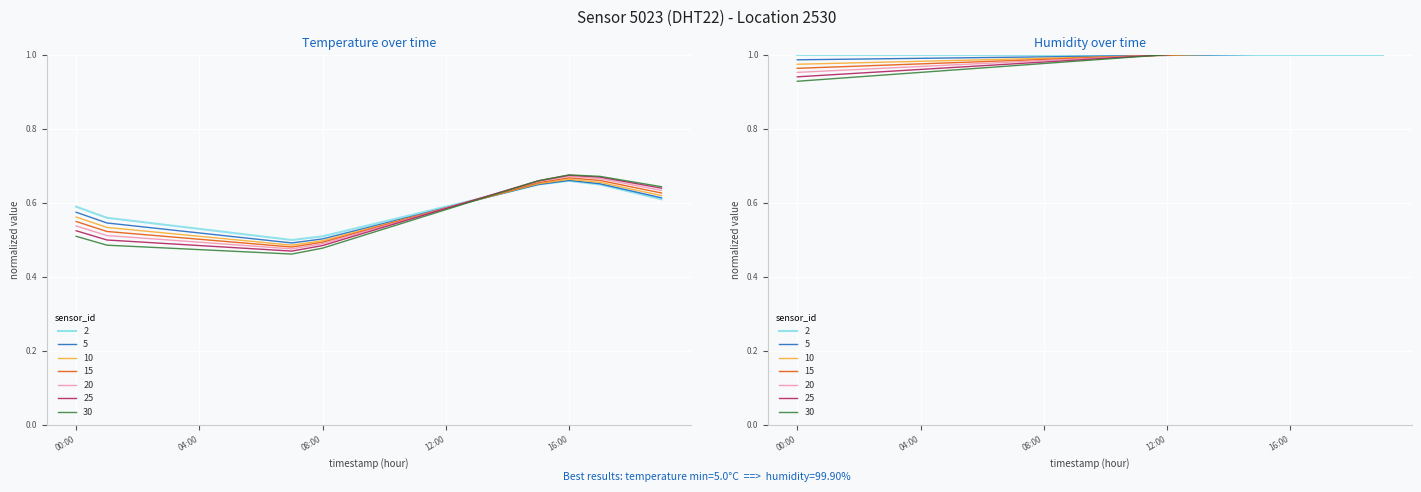

Reading right to left, list all the values displayed in this chart.

19:00=0.6	18:00=0.6	17:00=0.7	16:00=0.7	15:00=0.7	14:00=0.6	13:00=0.6	12:00=0.6	11:00=0.6	10:00=0.6	09:00=0.5	08:00=0.5	07:00=0.5	06:00=0.5	05:00=0.5	04:00=0.5	03:00=0.5	02:00=0.6	01:00=0.6	00:00=0.6